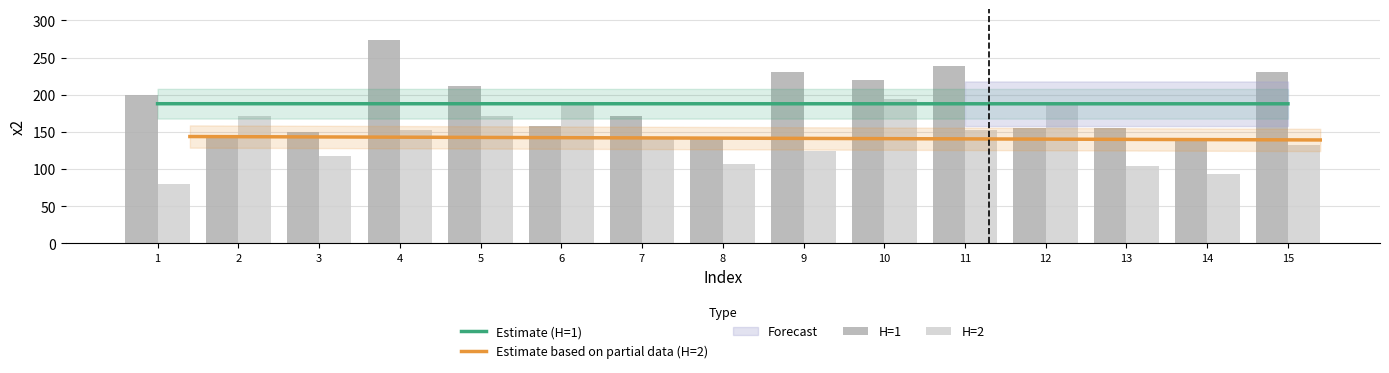

The value of Estimate (H=1) at 10 is 187.9. True or false?

True